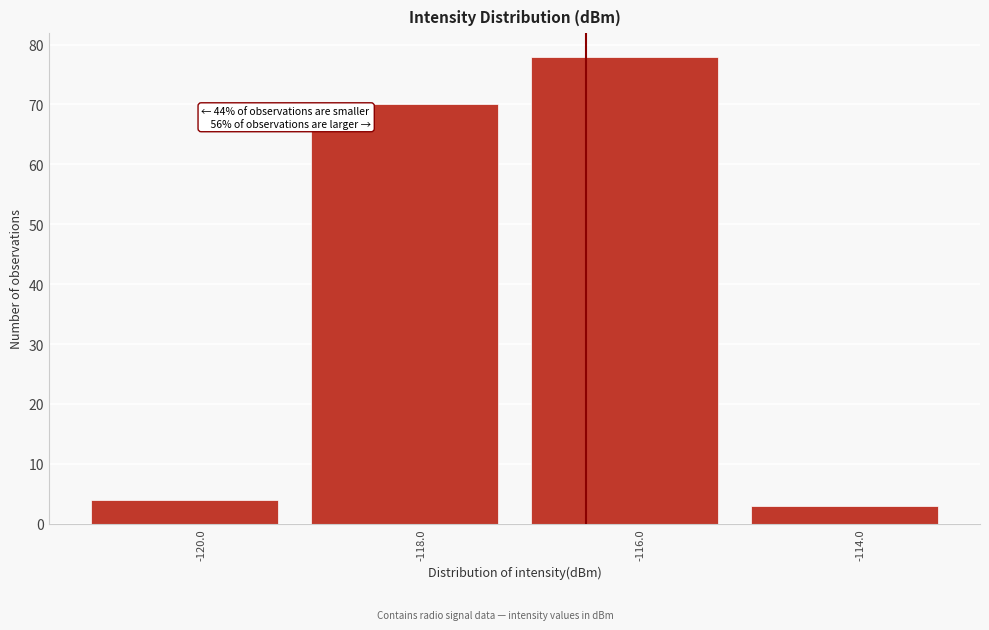

Reading right to left, list all the values displayed in this chart.

-114.0=3	-116.0=78	-118.0=70	-120.0=4